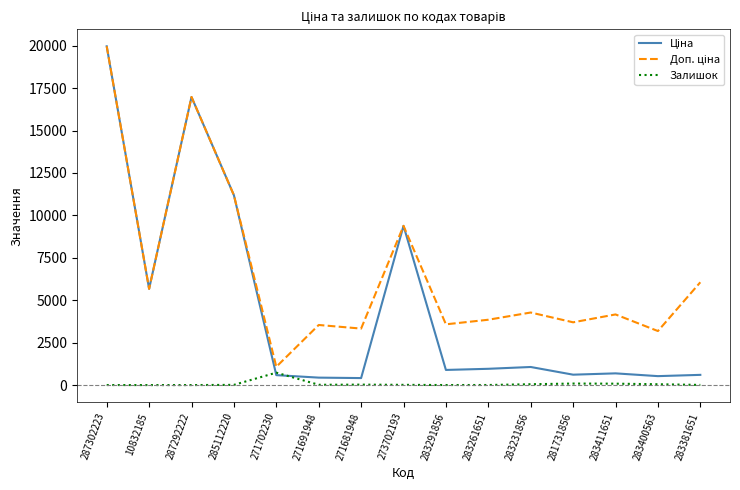

At which category is the sum across all series the highest?

287302223